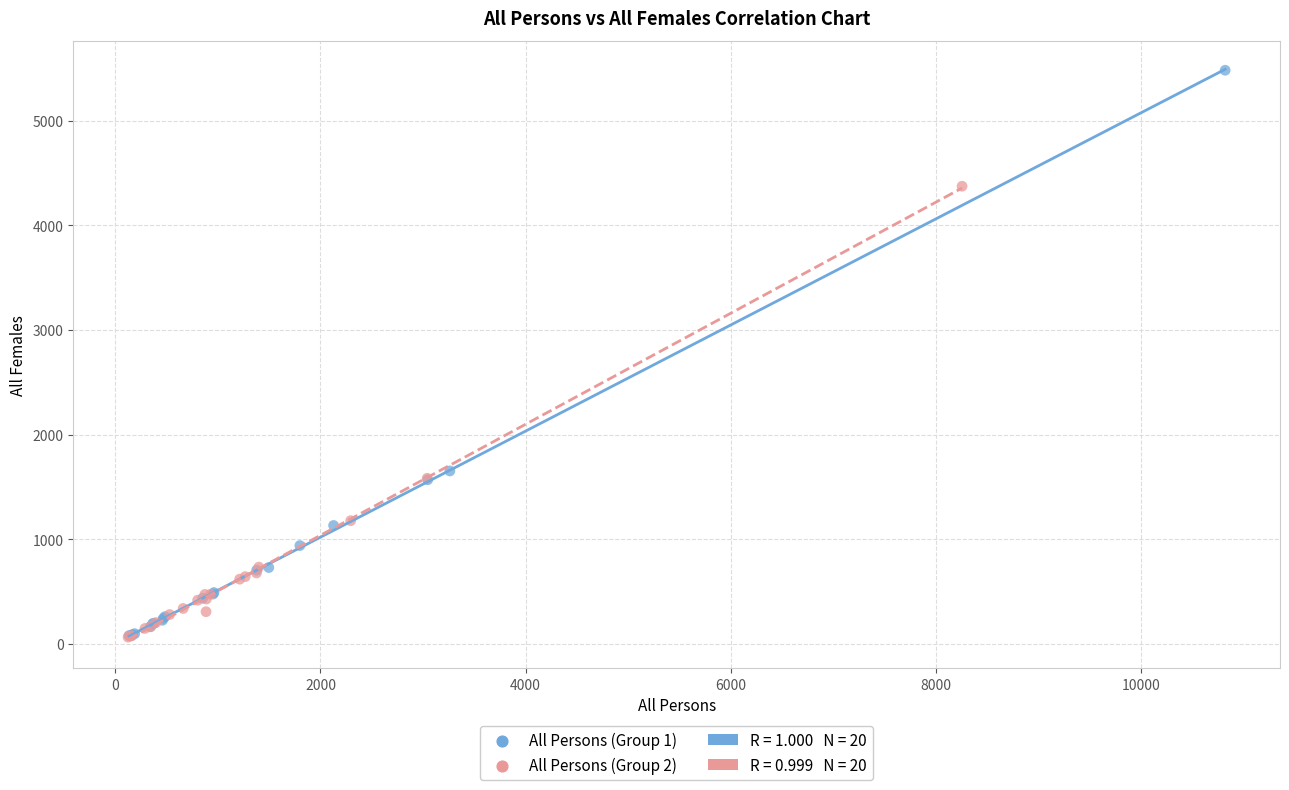

Which series has the largest Y range (max minus min)?

All Persons (Group 1)